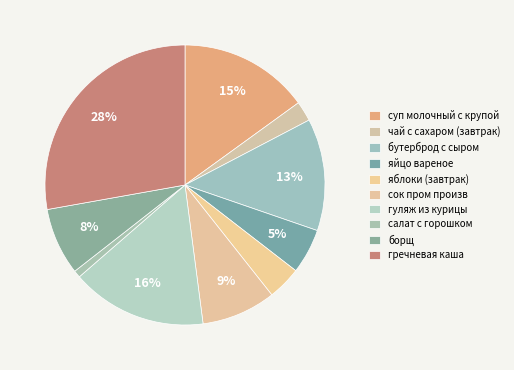

How many slices are in this pie chart?

10